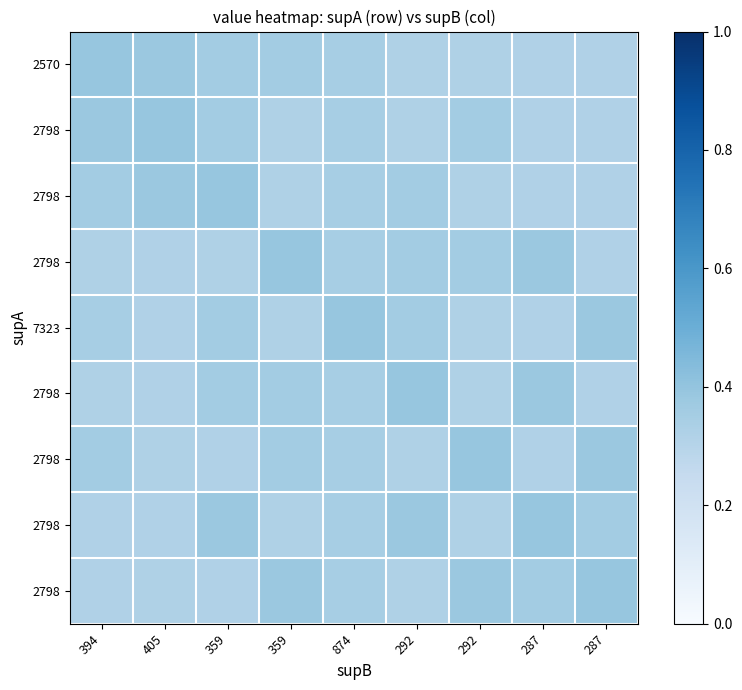

Between 394 and 359, which is larger?

394